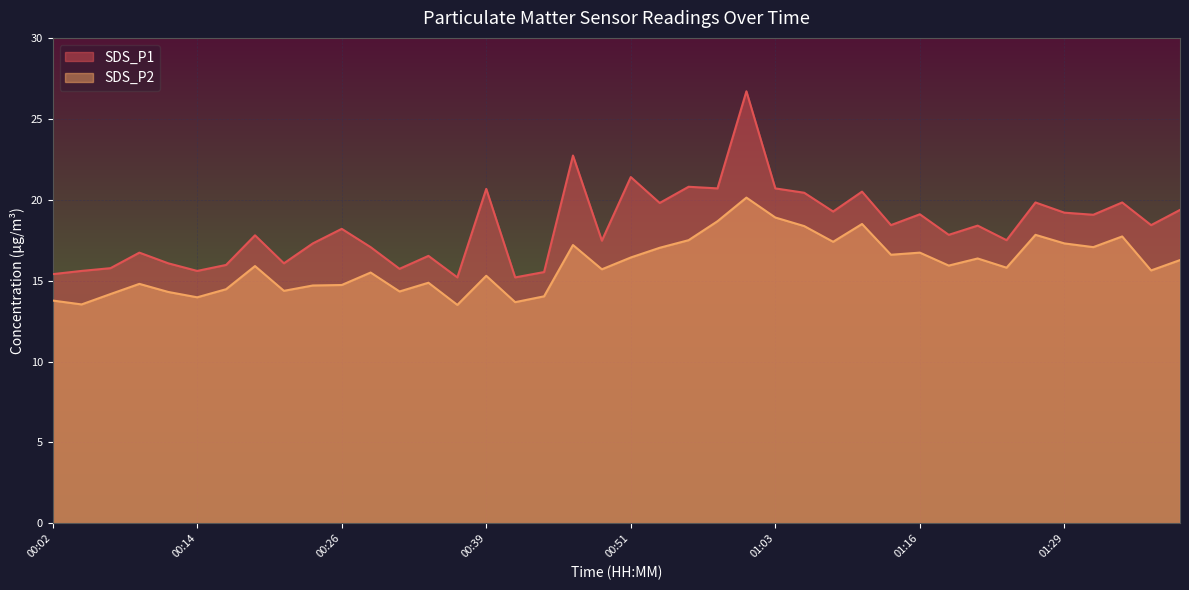

Read the SDS_P1 value at 01:06.

20.4